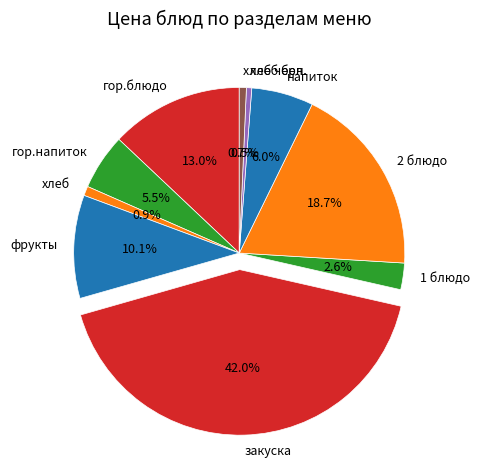

Does any single category account for the majority?

No